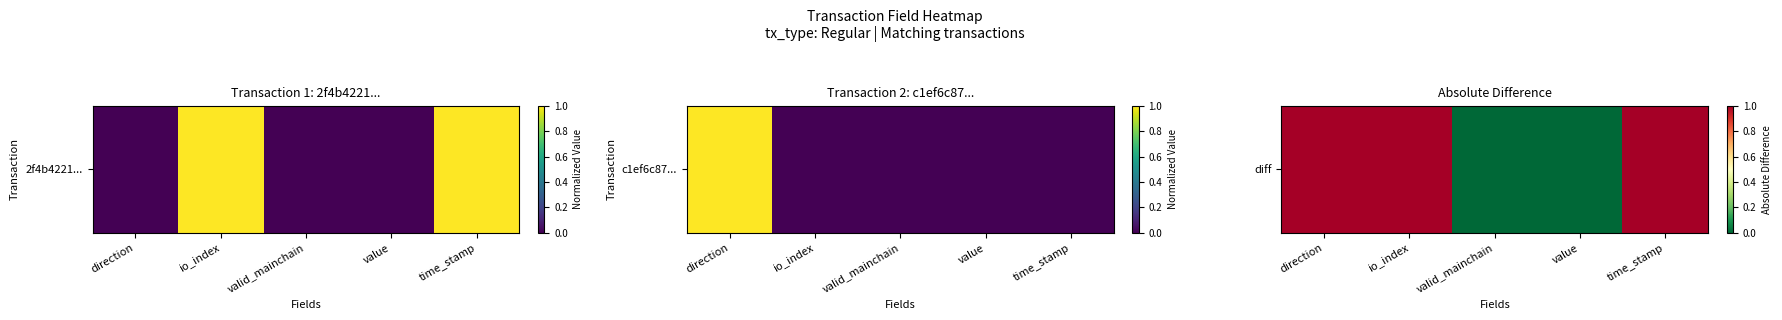

How many data points does each series have?

5